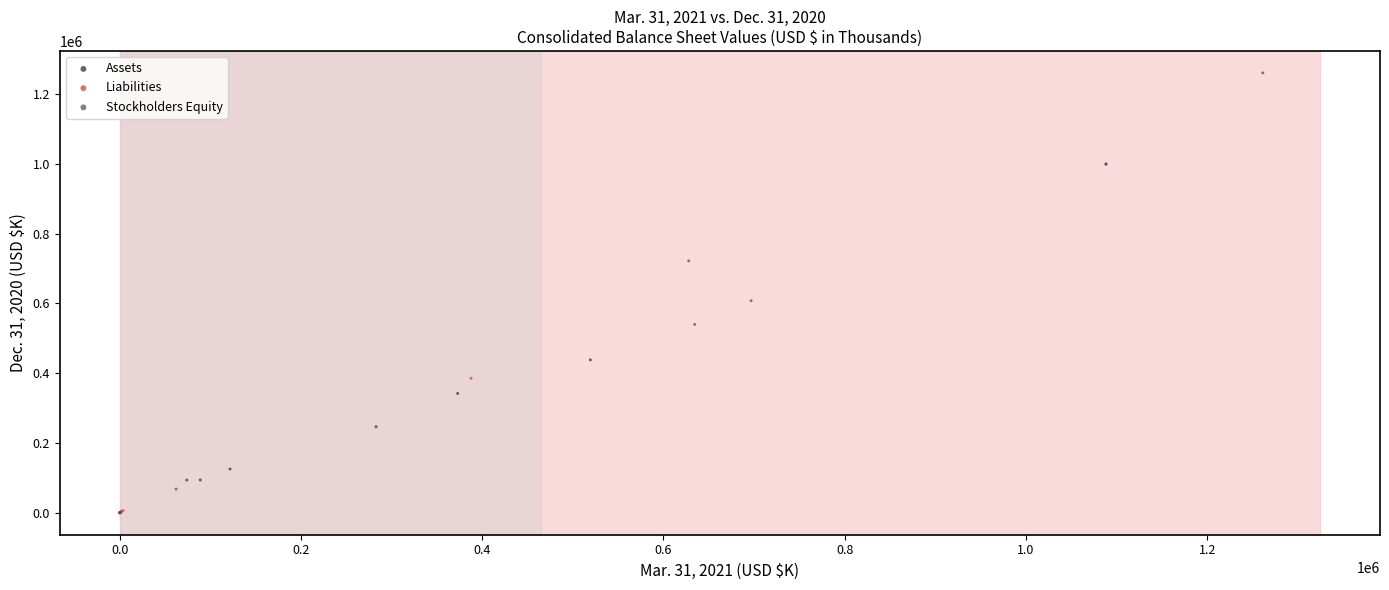

Which series reaches the maximum Y coordinate?

Stockholders Equity